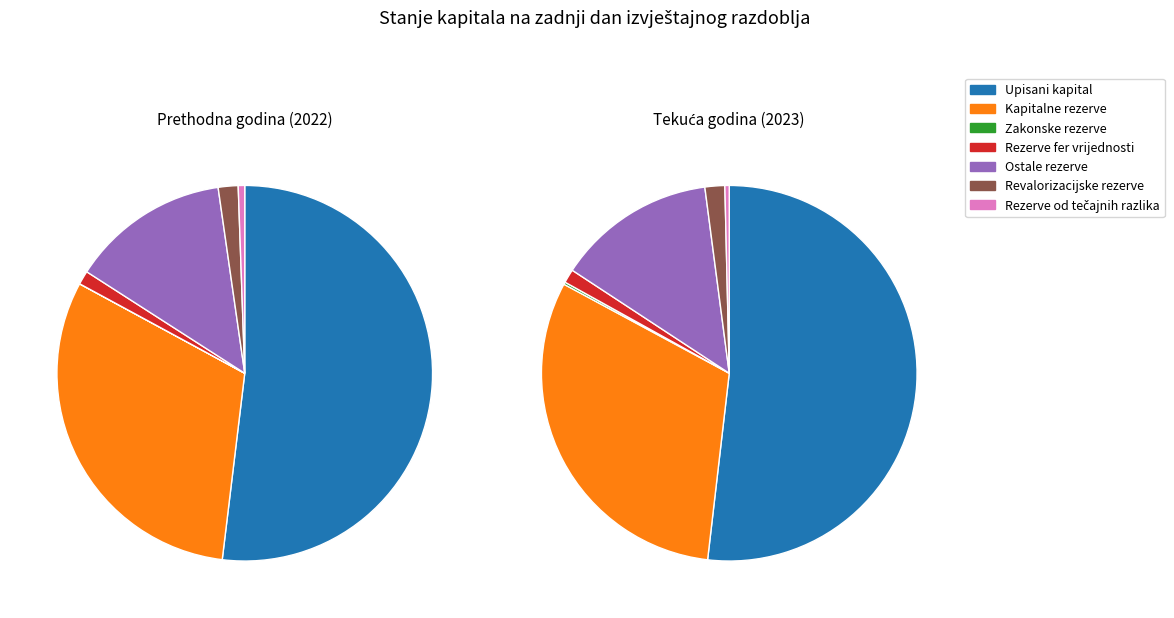

To the nearest percent, what is the difference between the Upisani kapital and Revalorizacijske rezerve slice percentages?

50%